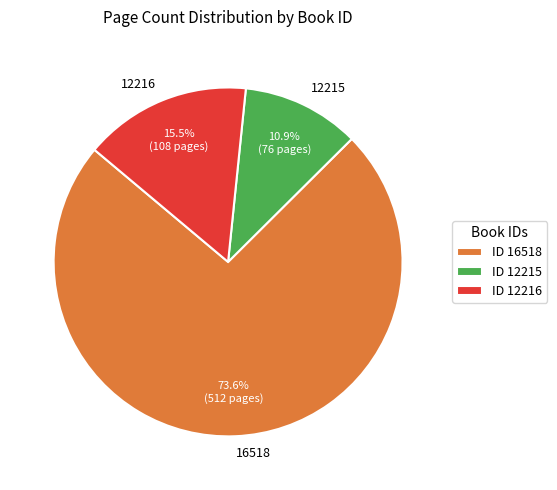

Rank the categories by value from lowest to highest.

12215, 12216, 16518